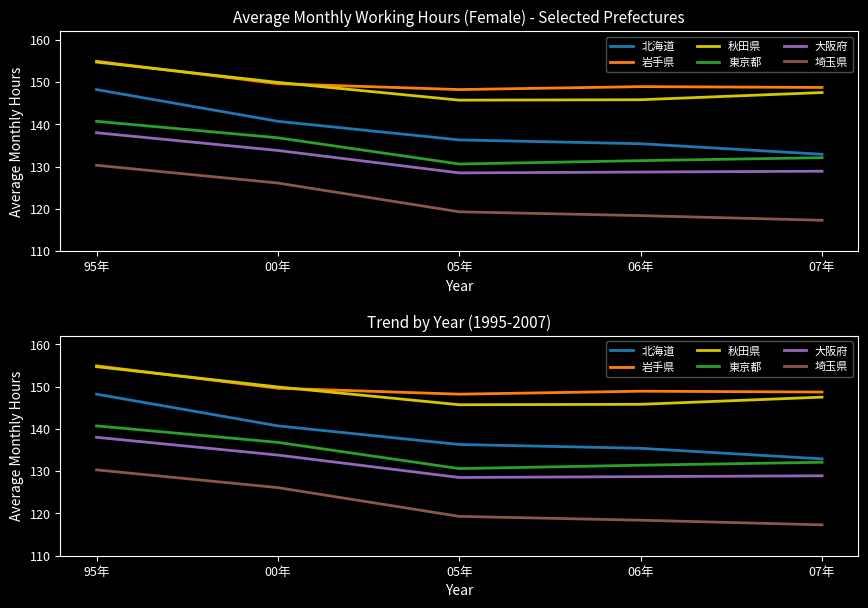

What is the sum of the 東京都 values at 95年 and 05年?

271.3